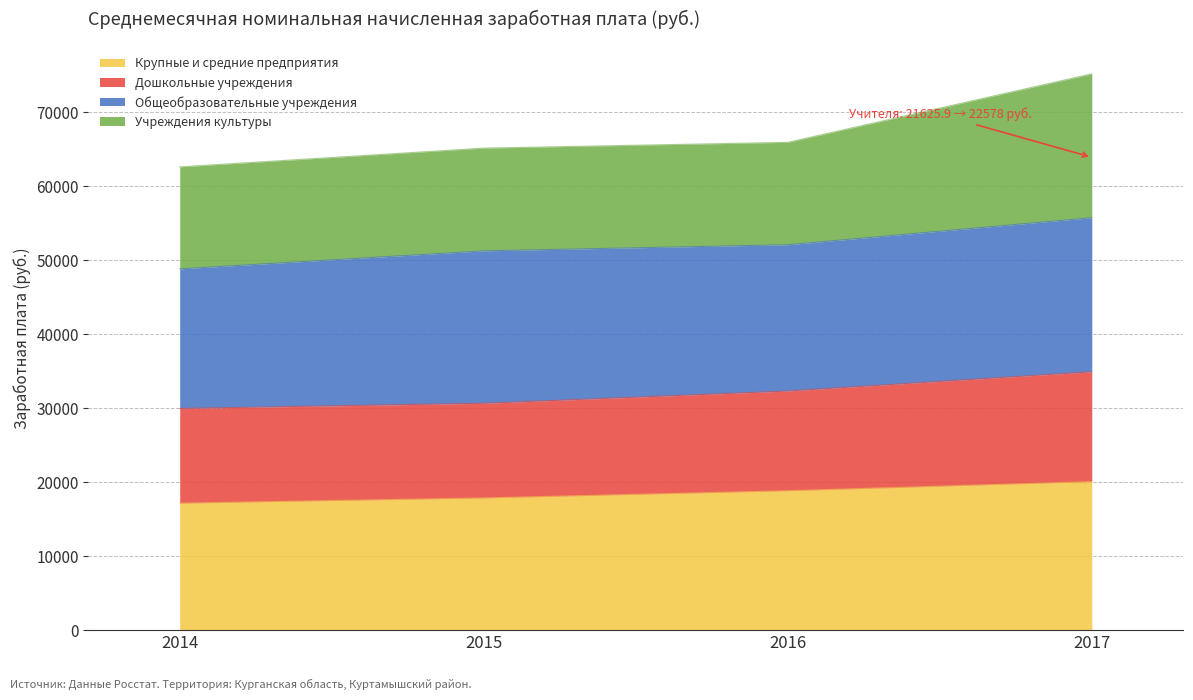

Does the chart display data point markers on the line(s)?

No